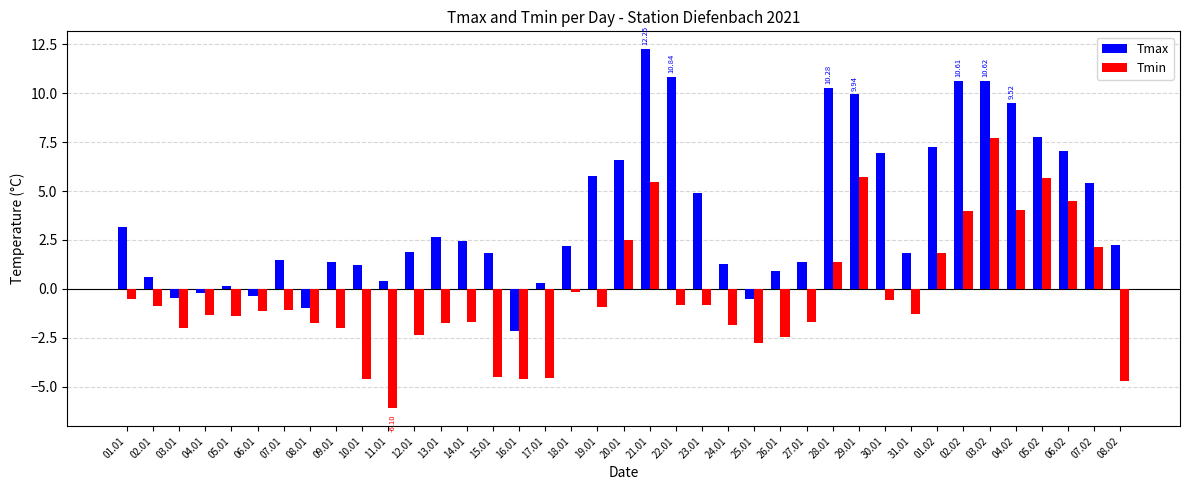

What is the spread (max minus min) of values at 20.01?

4.1